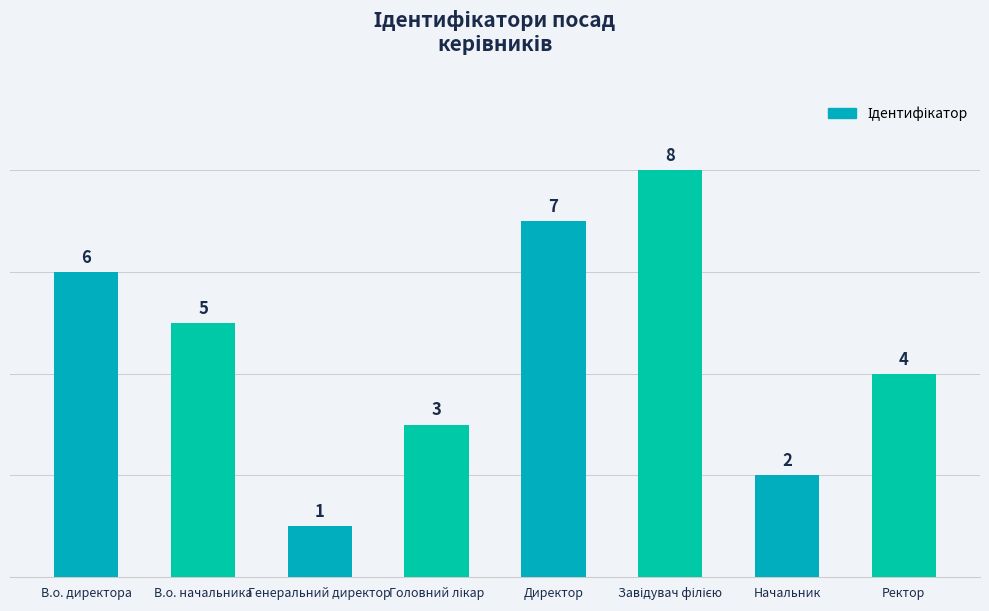

Is it true that the value at Генеральний директор is 1?

True